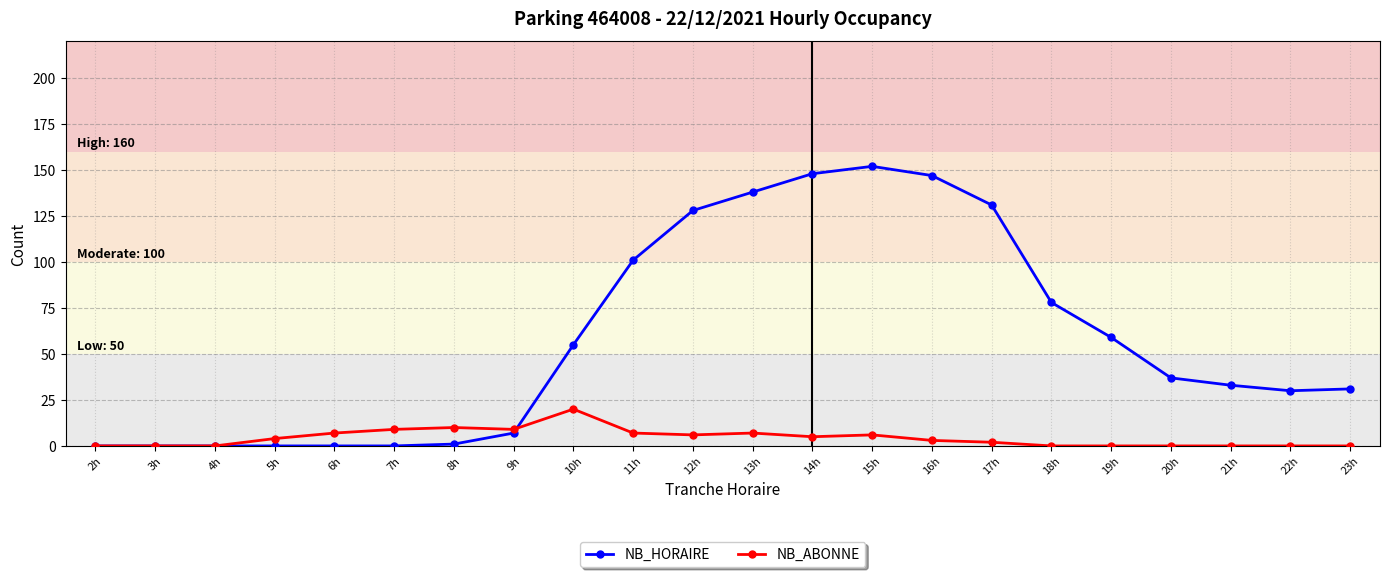

Is this an area chart (filled region under the line)?

No